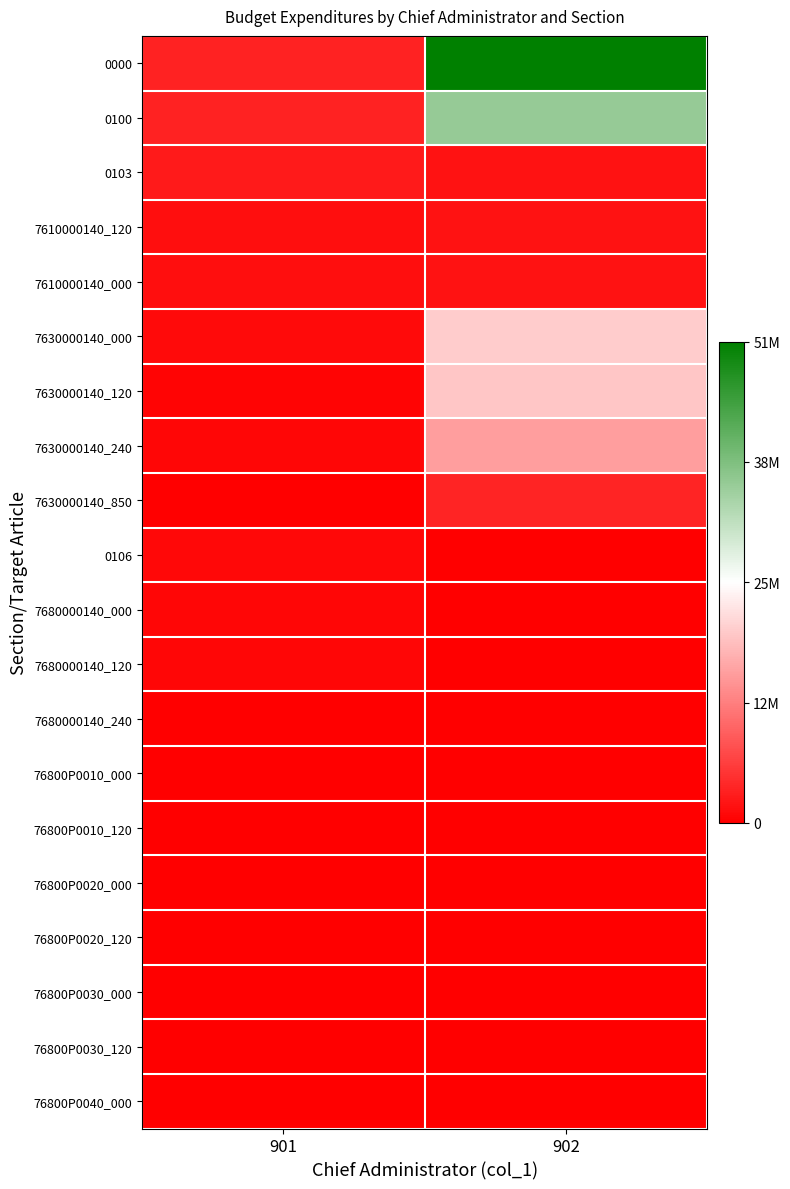

Between 901 and 902, which series saw the biggest shift?

0000